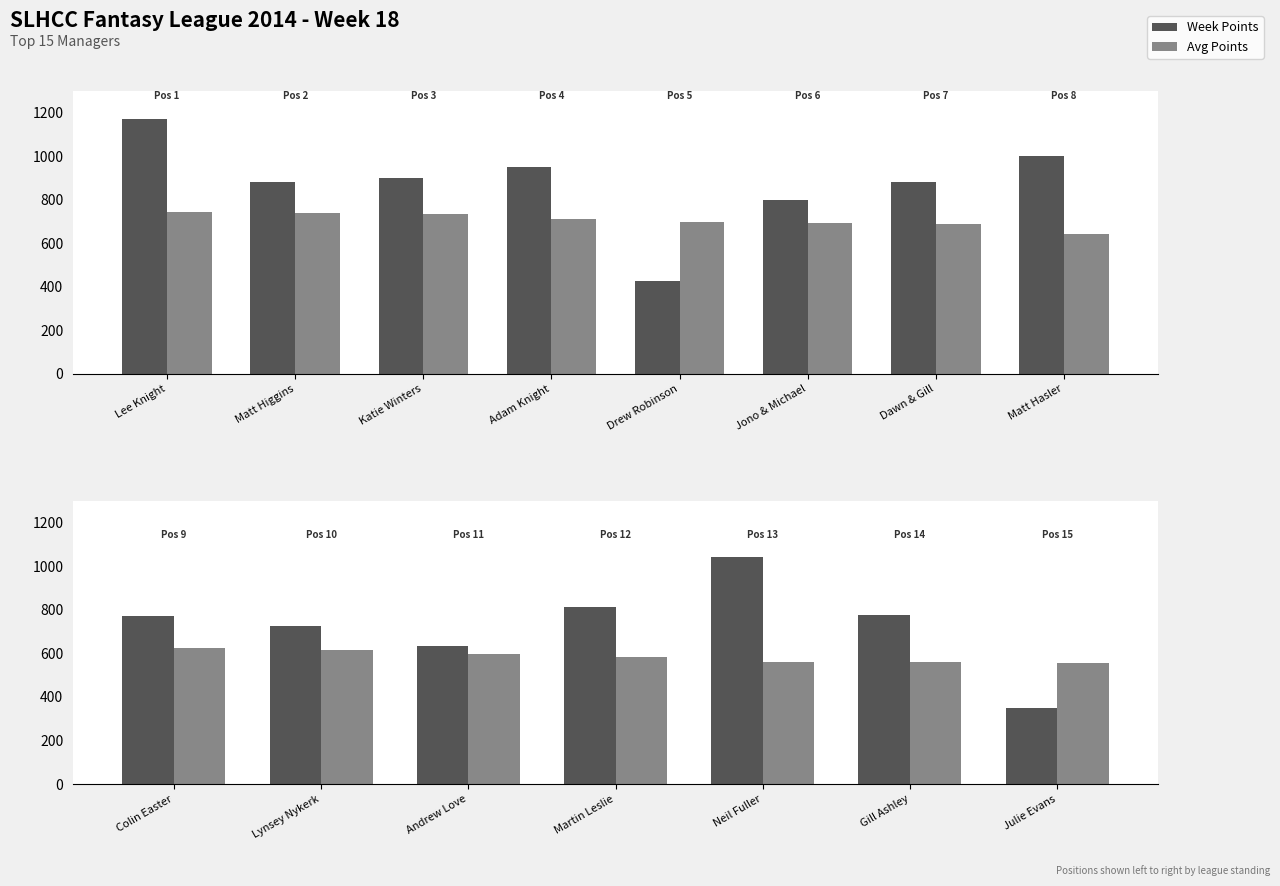

What is the minimum value shown in the chart?

349.0